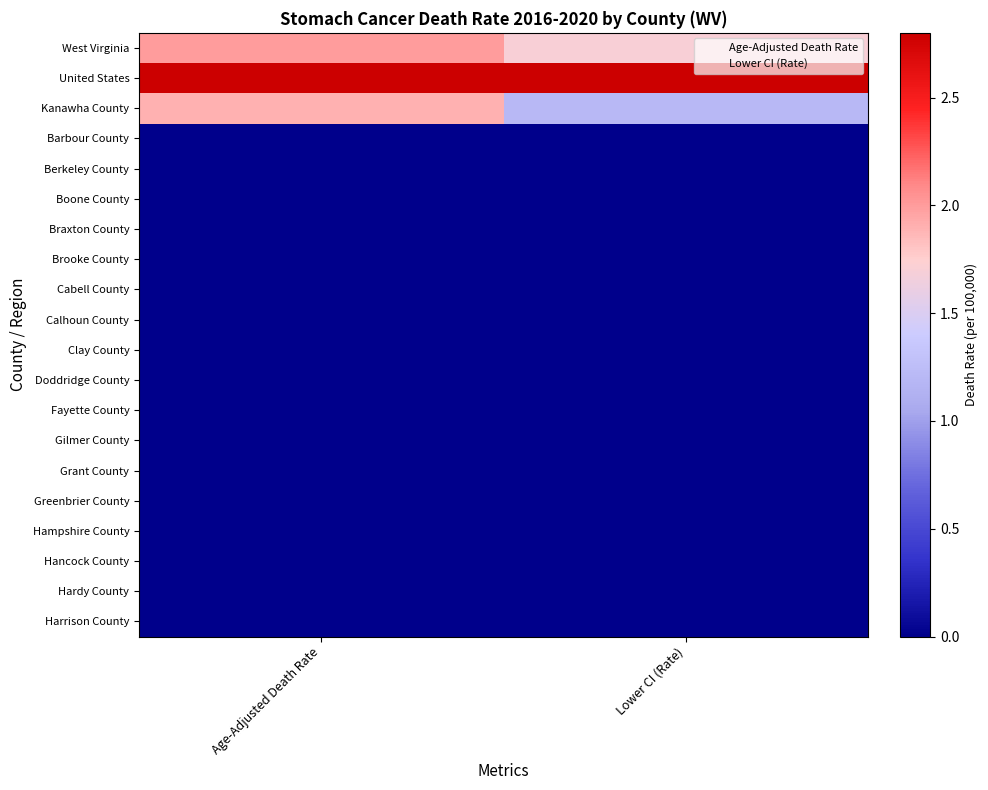

Rank the series at Age-Adjusted Death Rate from lowest to highest value.

Barbour County, Berkeley County, Boone County, Braxton County, Brooke County, Cabell County, Calhoun County, Clay County, Doddridge County, Fayette County, Gilmer County, Grant County, Greenbrier County, Hampshire County, Hancock County, Hardy County, Harrison County, Kanawha County, West Virginia, United States